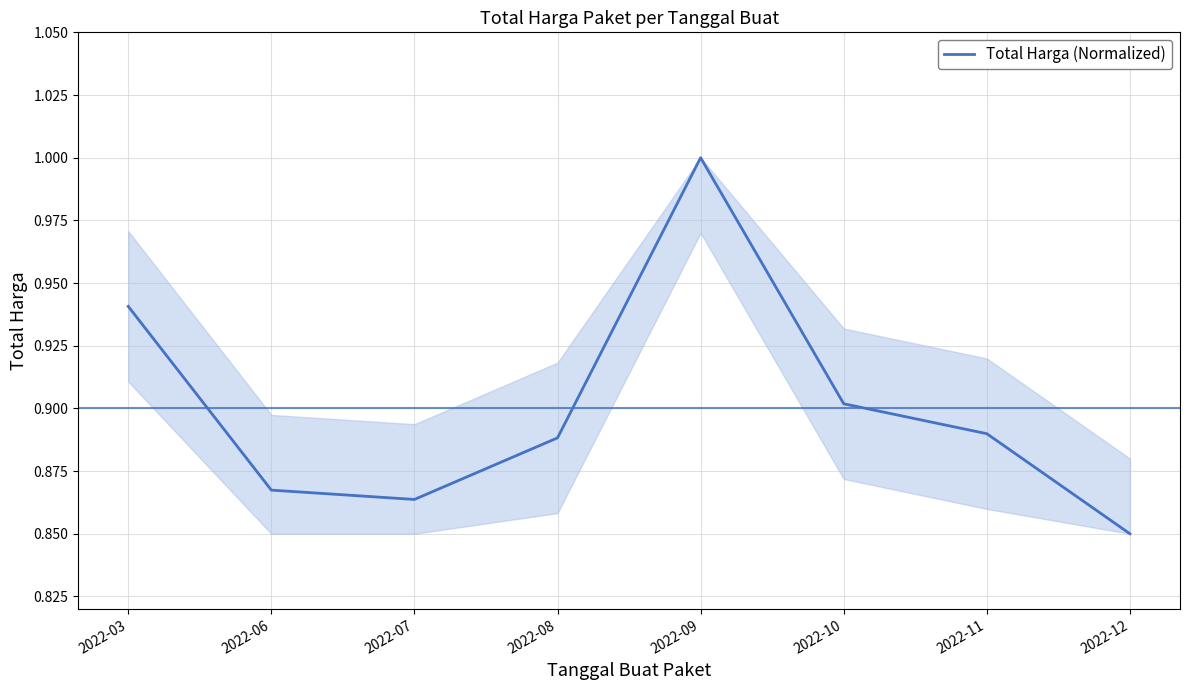

What is the change in value from 2022-03 to 2022-09?

+0.1